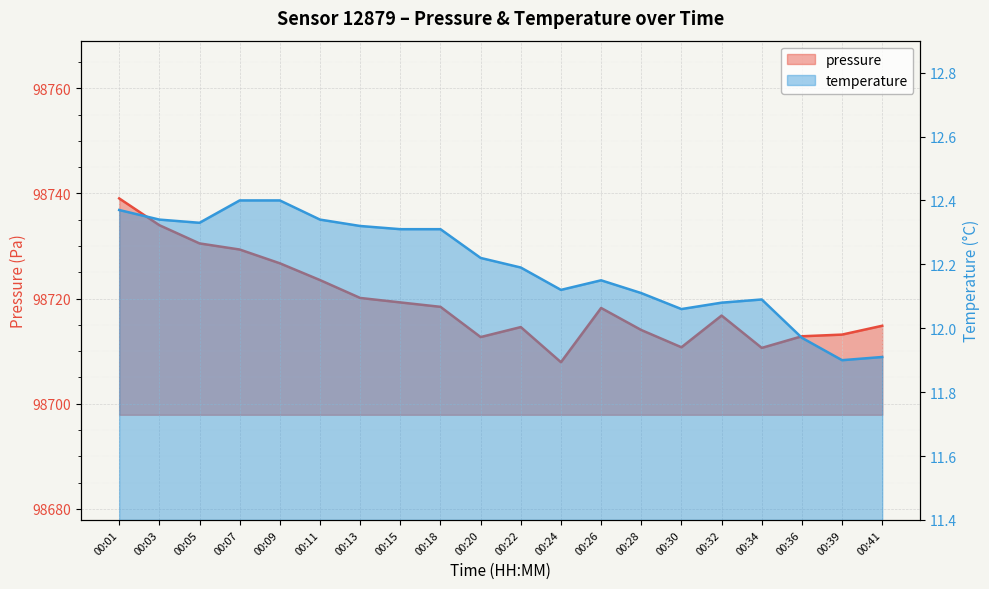

What is the difference between the pressure values at 00:30 and 00:26?

7.5